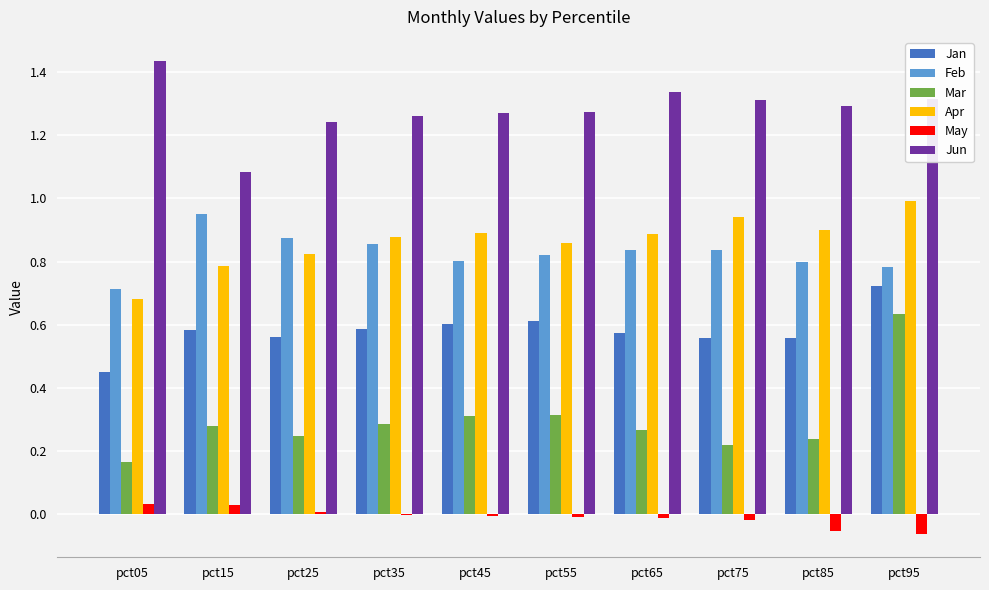

What is the sum of all Mar values?

3.0